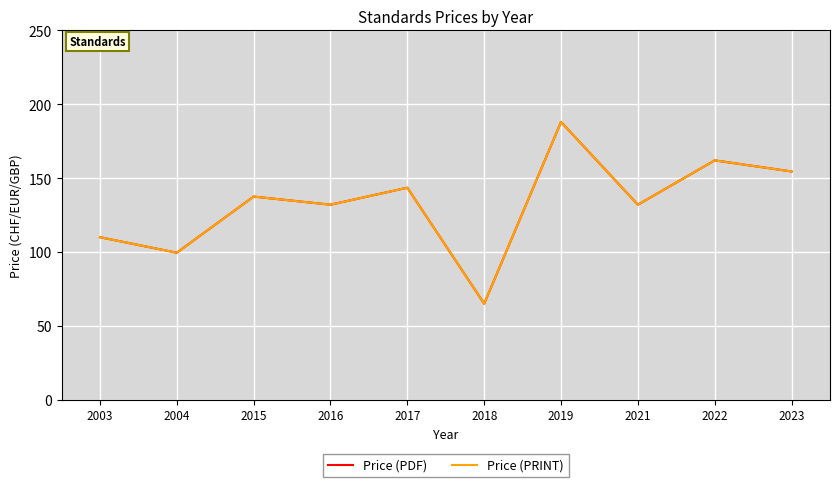

Is it true that Price (PDF) equals 110.0 at 2003?

True